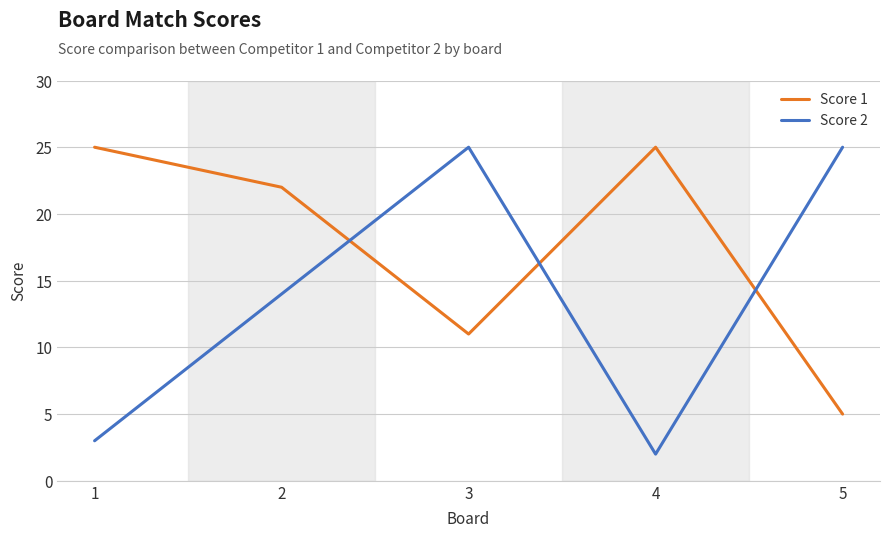

Is the value of Score 2 at 2 greater than the value of Score 1 at 3?

Yes